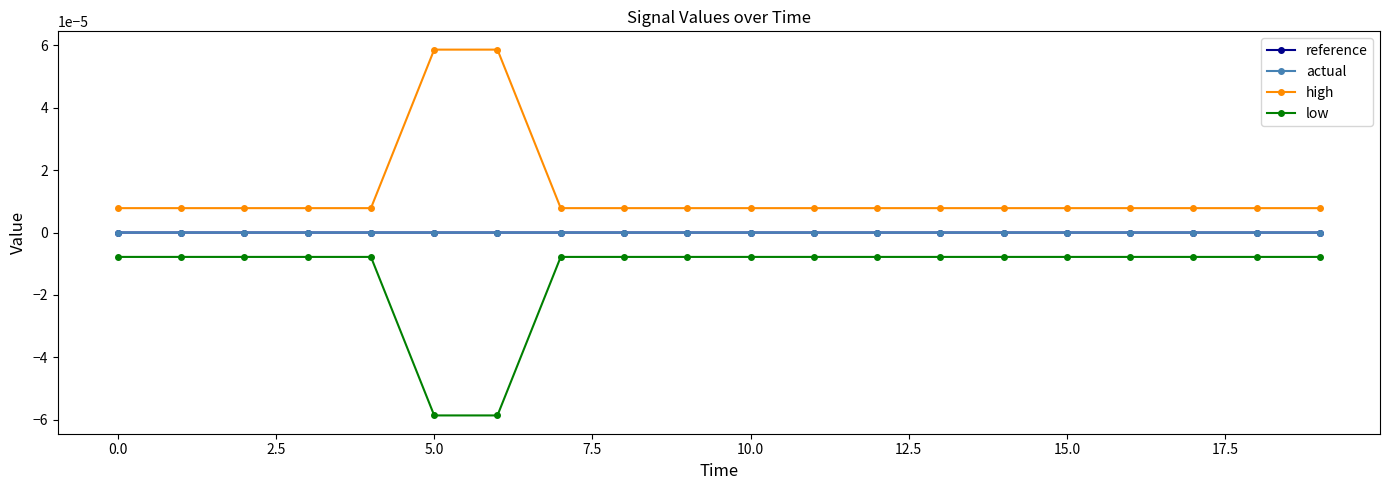

Which series has the largest total across all categories?

high